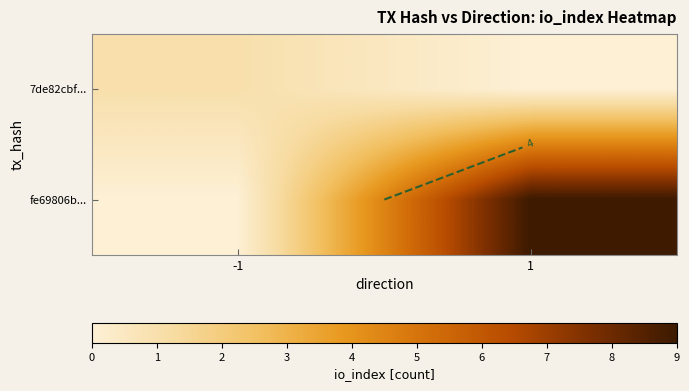

What is the difference between the highest and lowest values at 1?

9